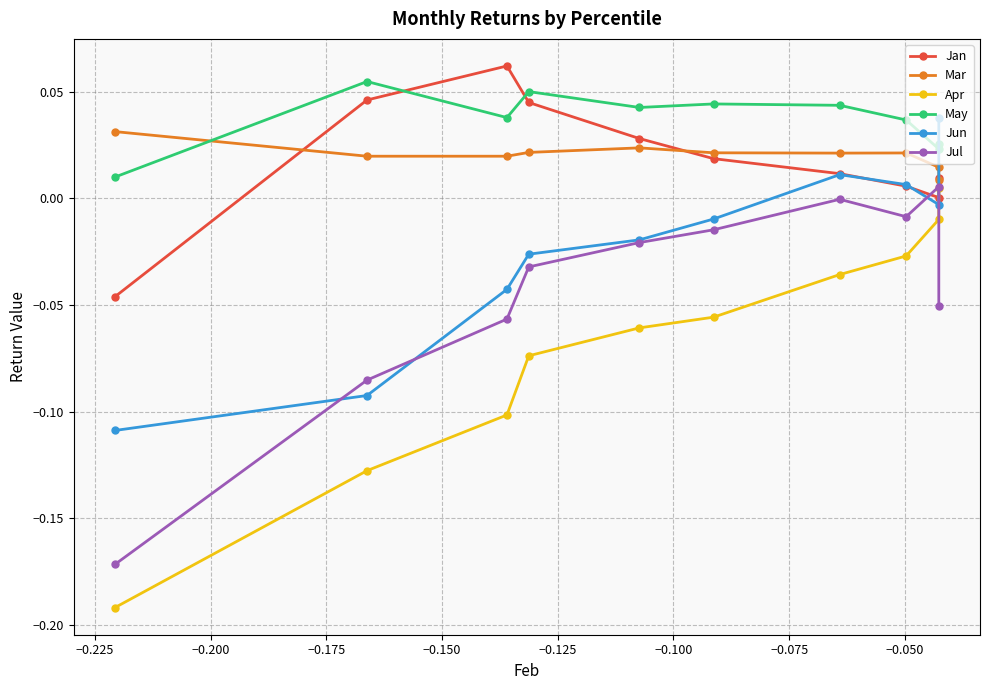

In May, how many points are higher than both neighbors (excluding endpoints)?

3